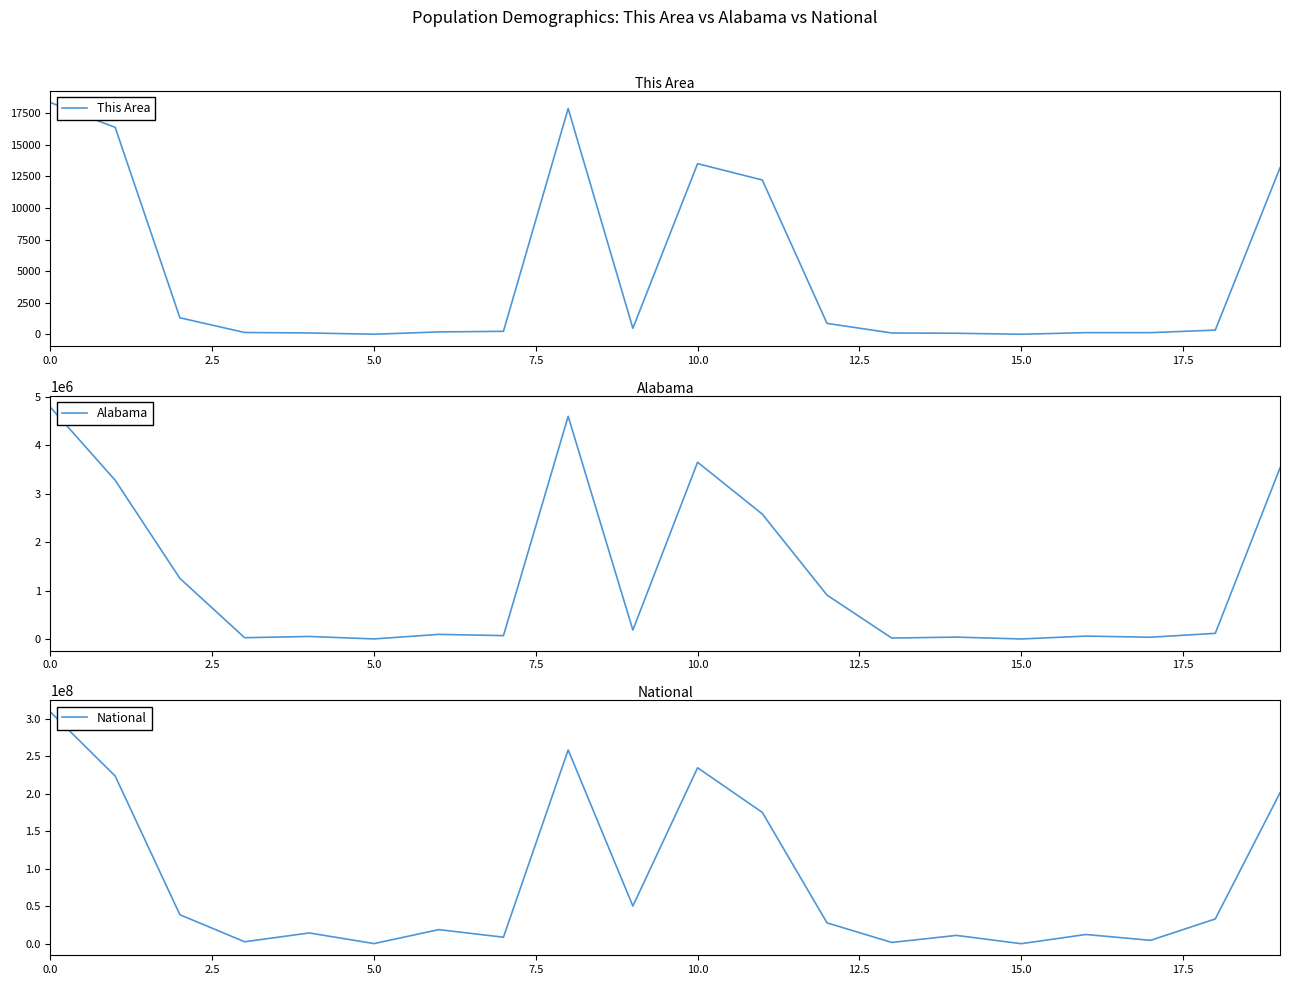

Which series changed the most between 2.5 and 15.0?

National